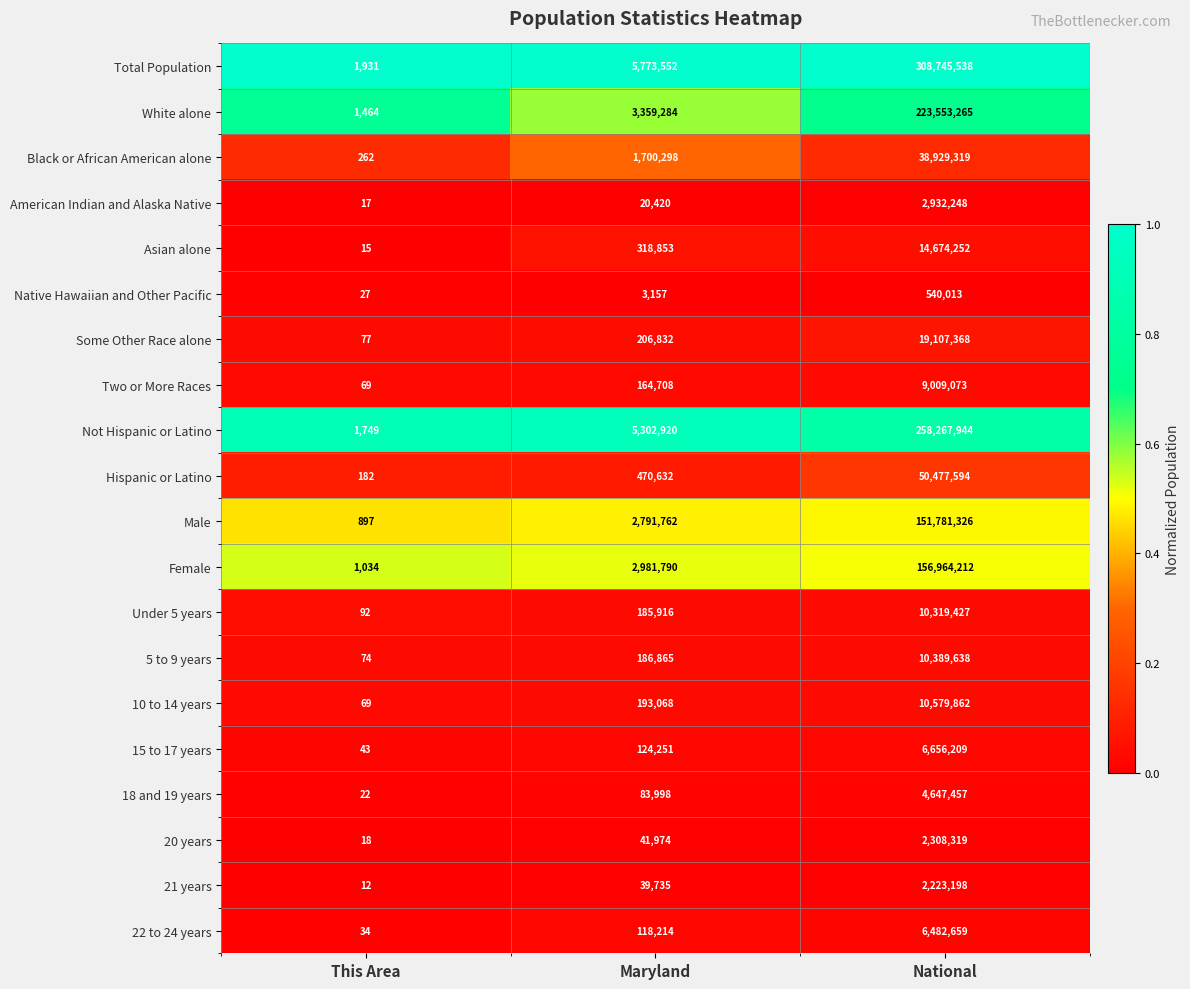

Between Maryland and National, which series saw the biggest shift?

Total Population